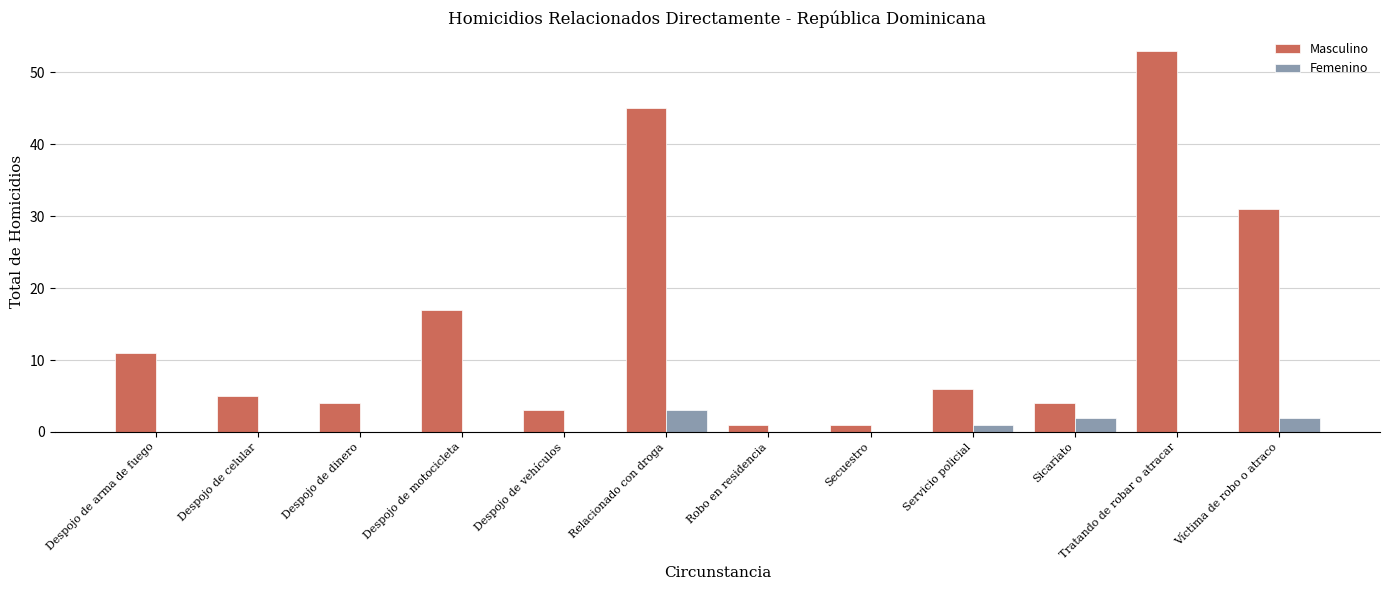

What are all the series names shown in the legend?

Masculino, Femenino